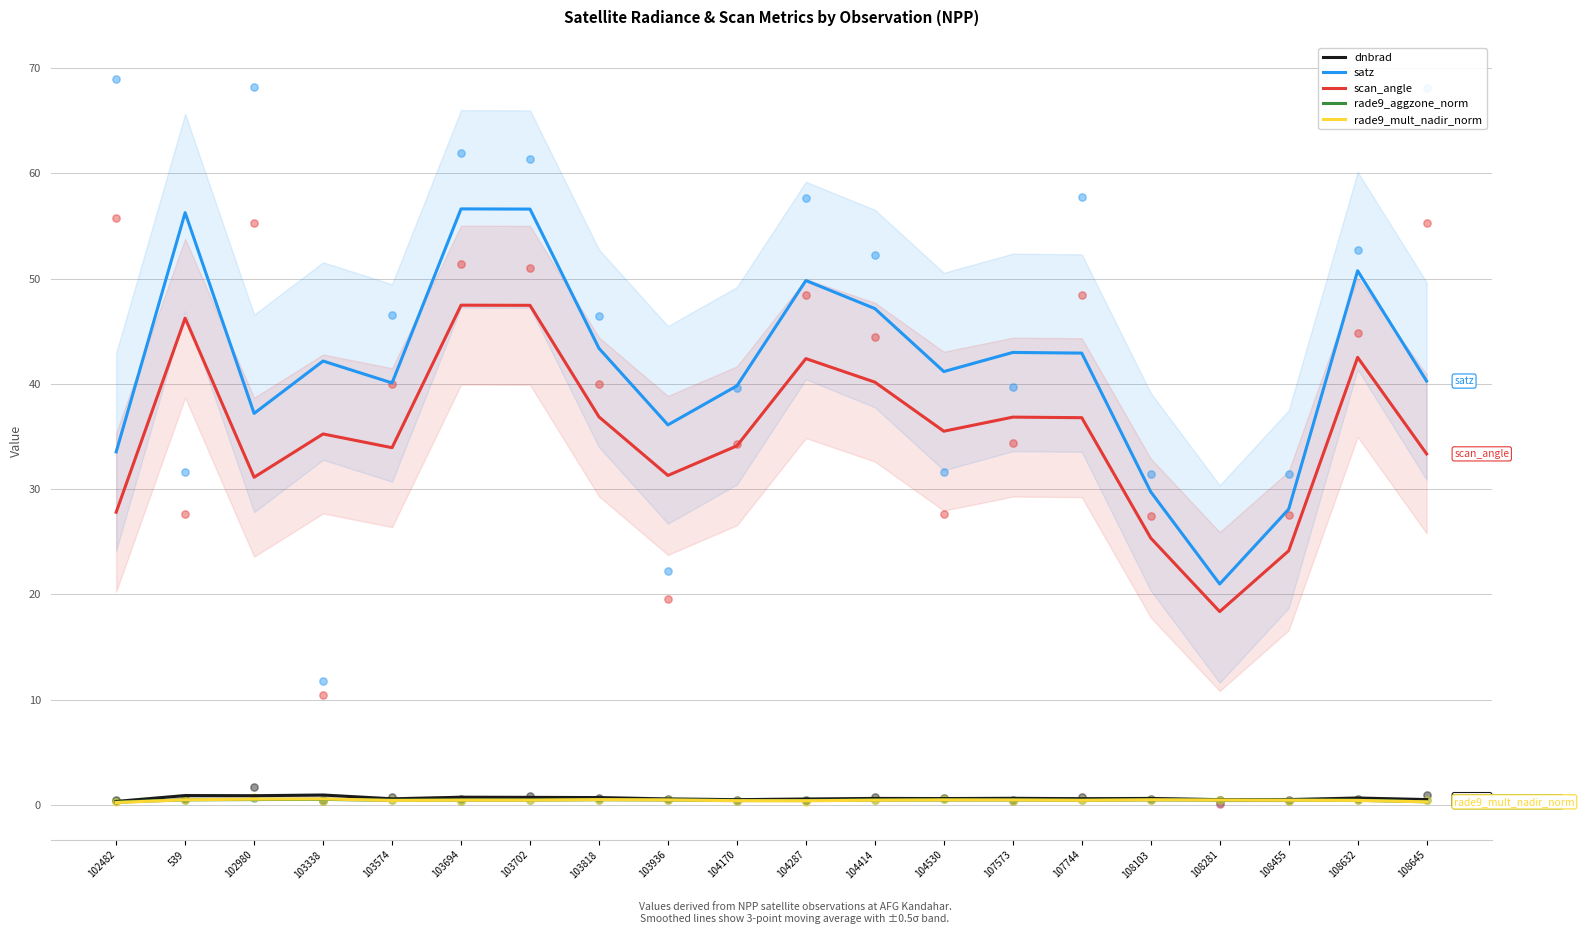

Which series contains the lowest Y value?

rade9_mult_nadir_norm